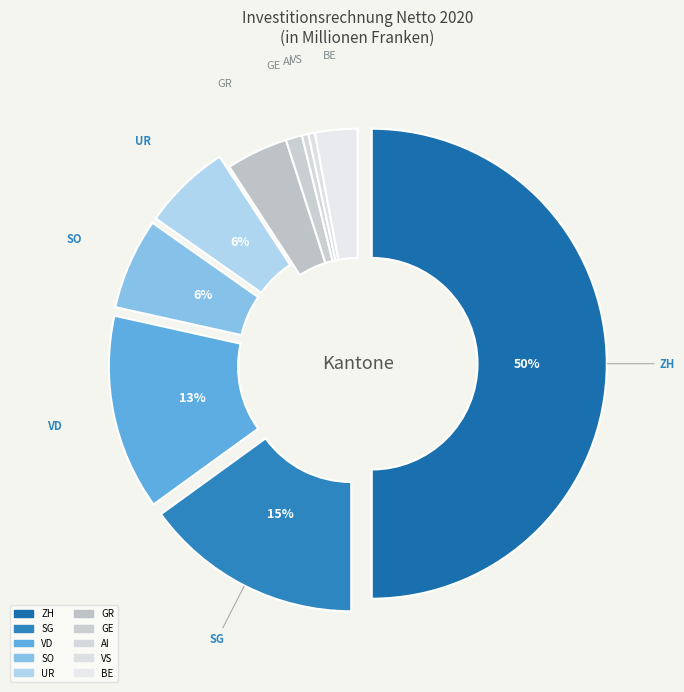

Does any single category account for the majority?

No